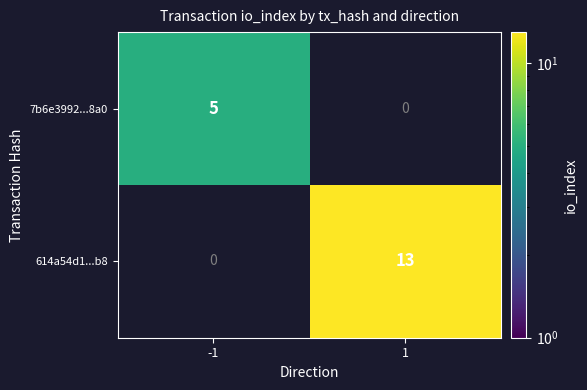

Between -1 and 1, which series saw the biggest shift?

614a54d1...b8